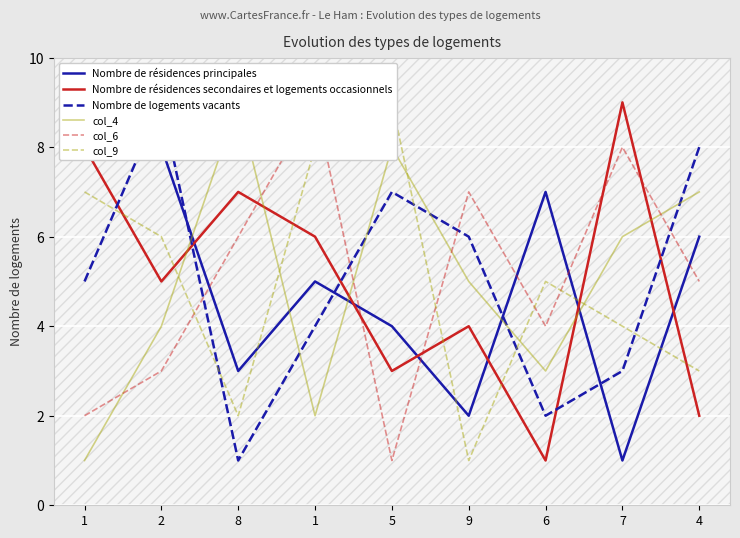

Which has a higher value, 9 or 2?

2